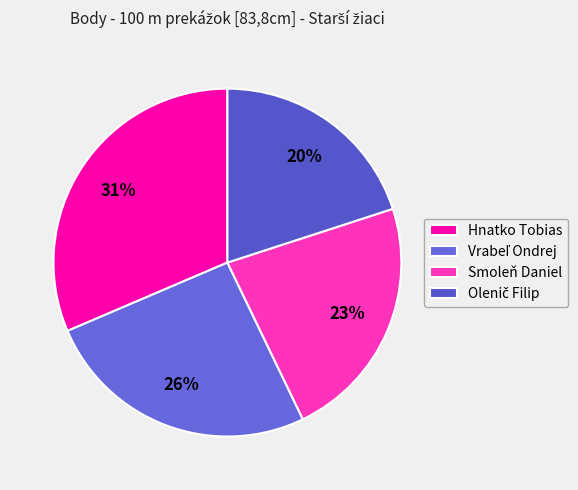

Which has a higher value, Vrabeľ Ondrej or Smoleň Daniel?

Vrabeľ Ondrej